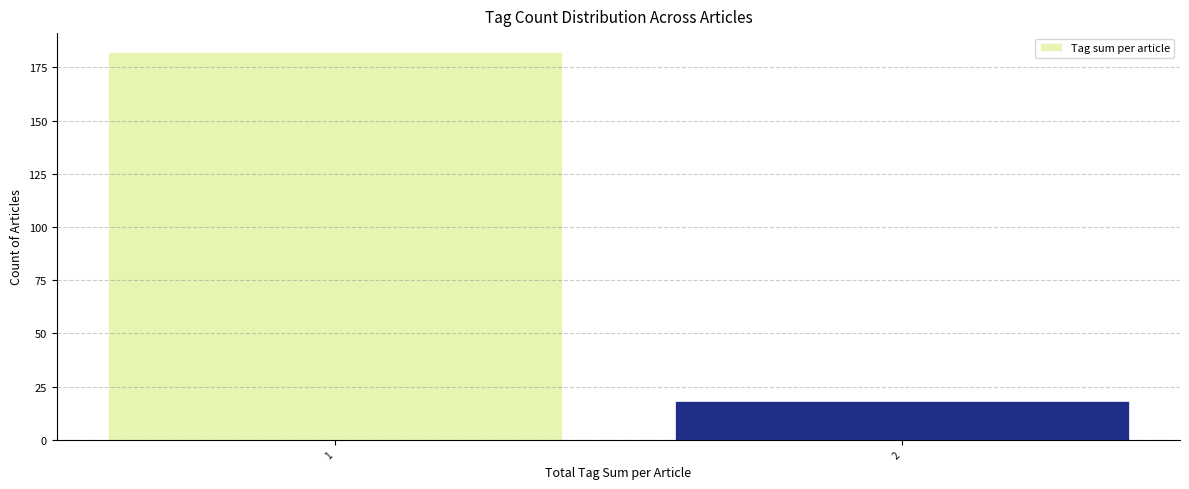

Reading right to left, extract all data points from this chart.

2=18	1=182